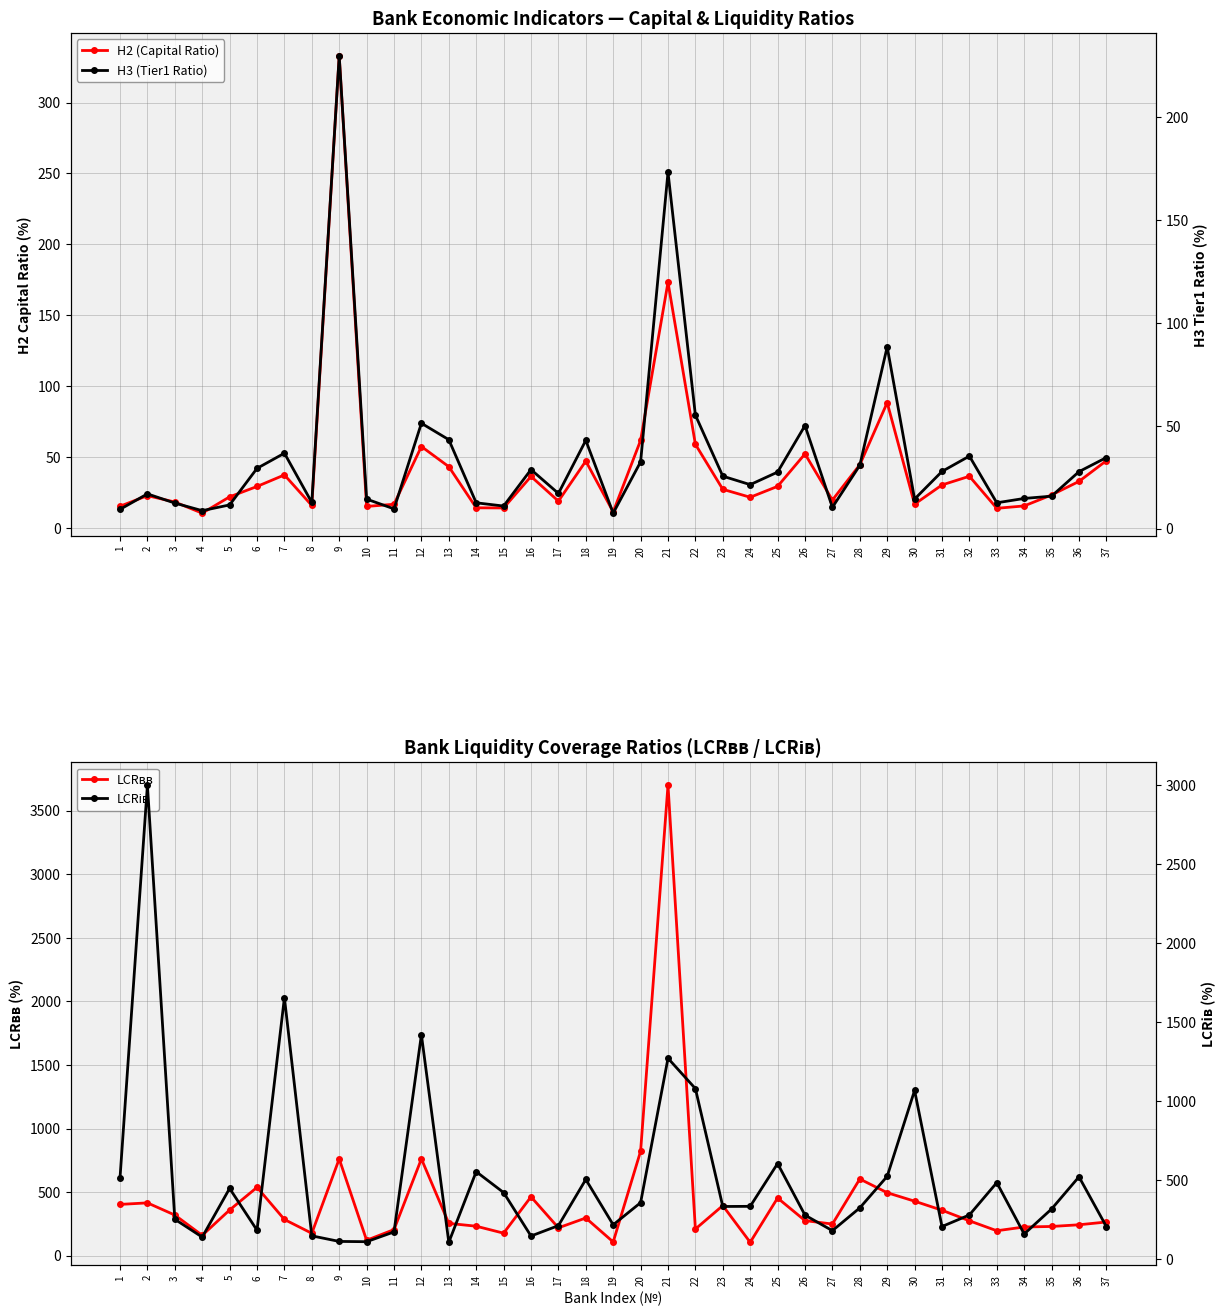

Which category has the lowest value across all series?

19